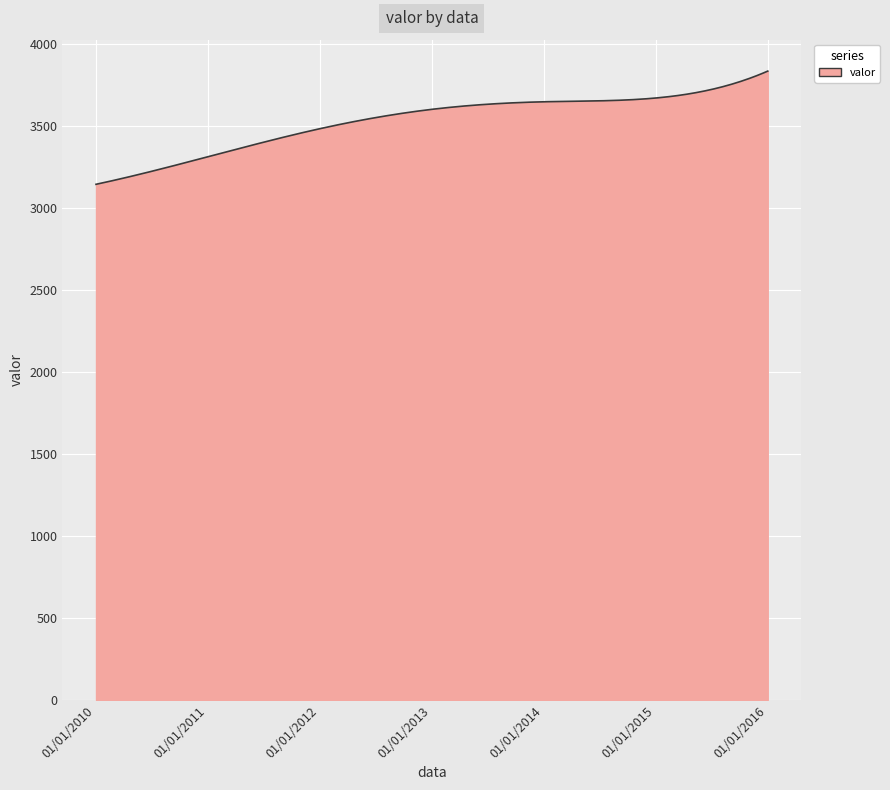

What is the smallest value displayed?

3143.0